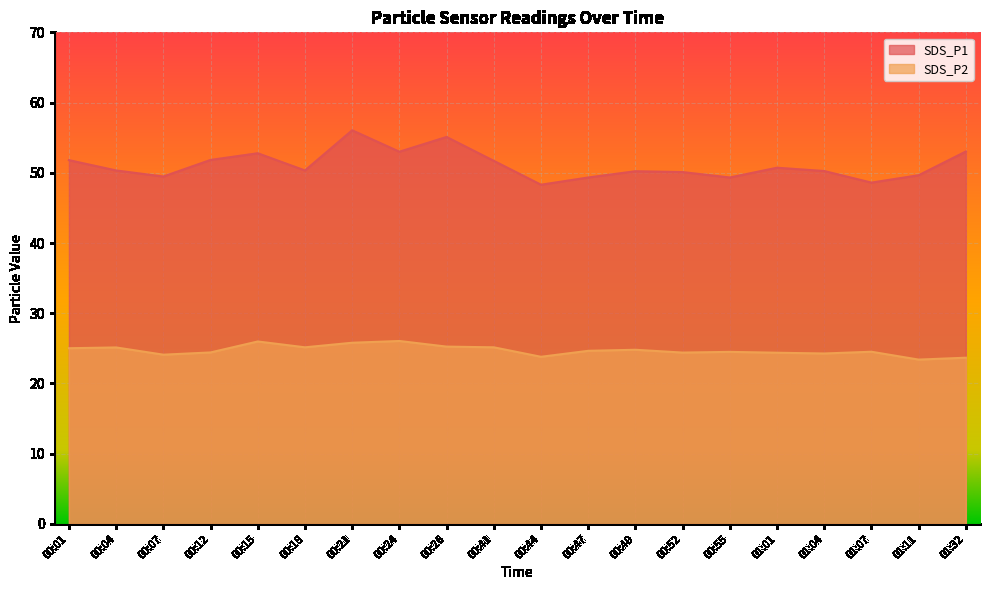

Rank the series at 01:07 from highest to lowest value.

SDS_P1, SDS_P2